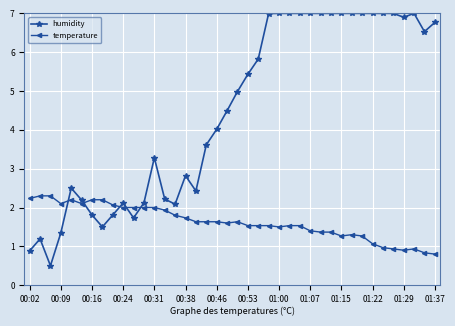

What are all the series names shown in the legend?

humidity, temperature